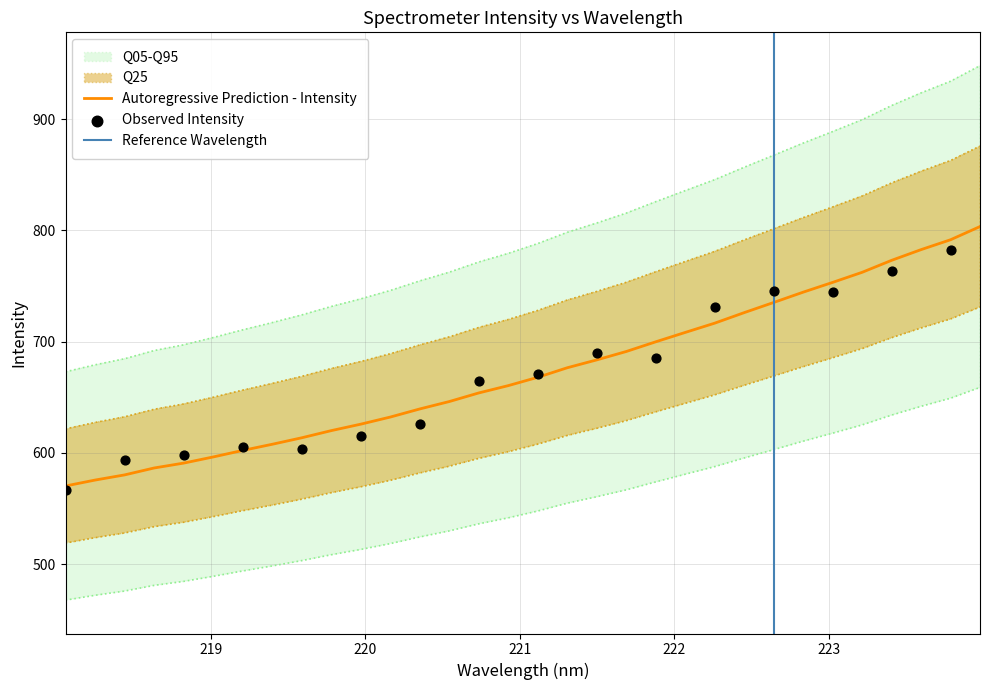

Approximately how many times larger is the value at 222.0721 compared to 220.1623?

1.1